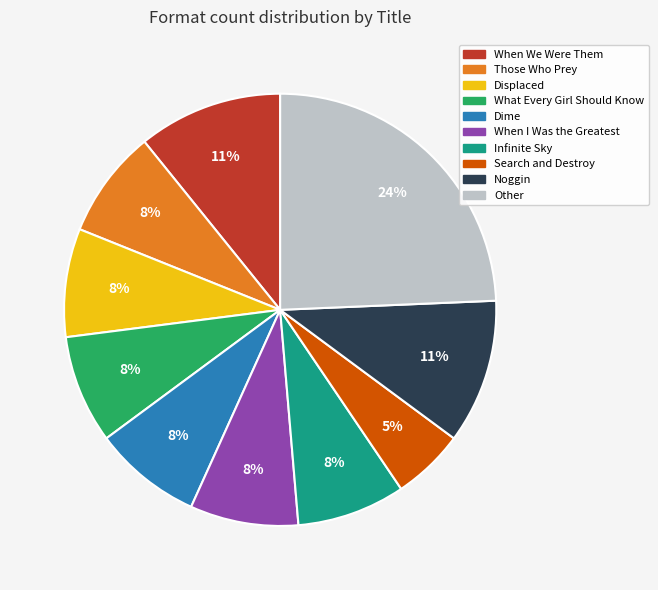

Does any single category account for the majority?

No